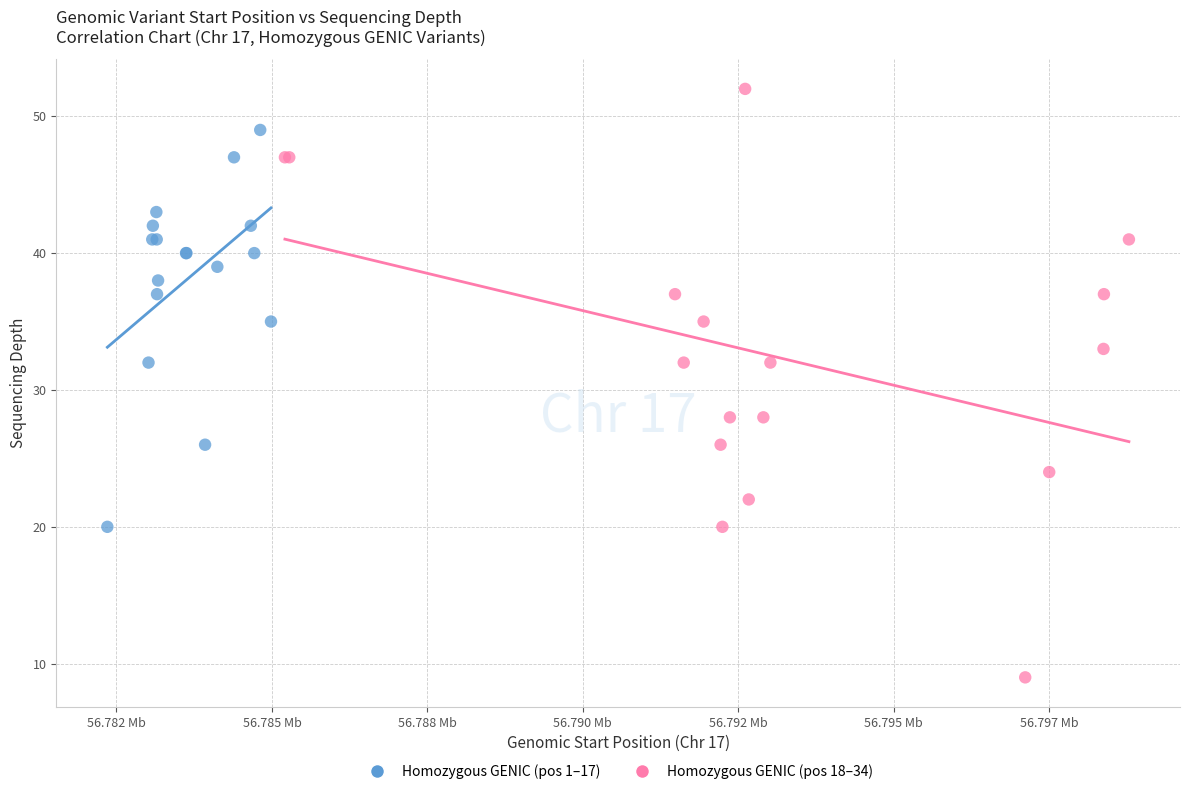

Which series reaches the maximum Y coordinate?

Homozygous GENIC (pos 18–34)